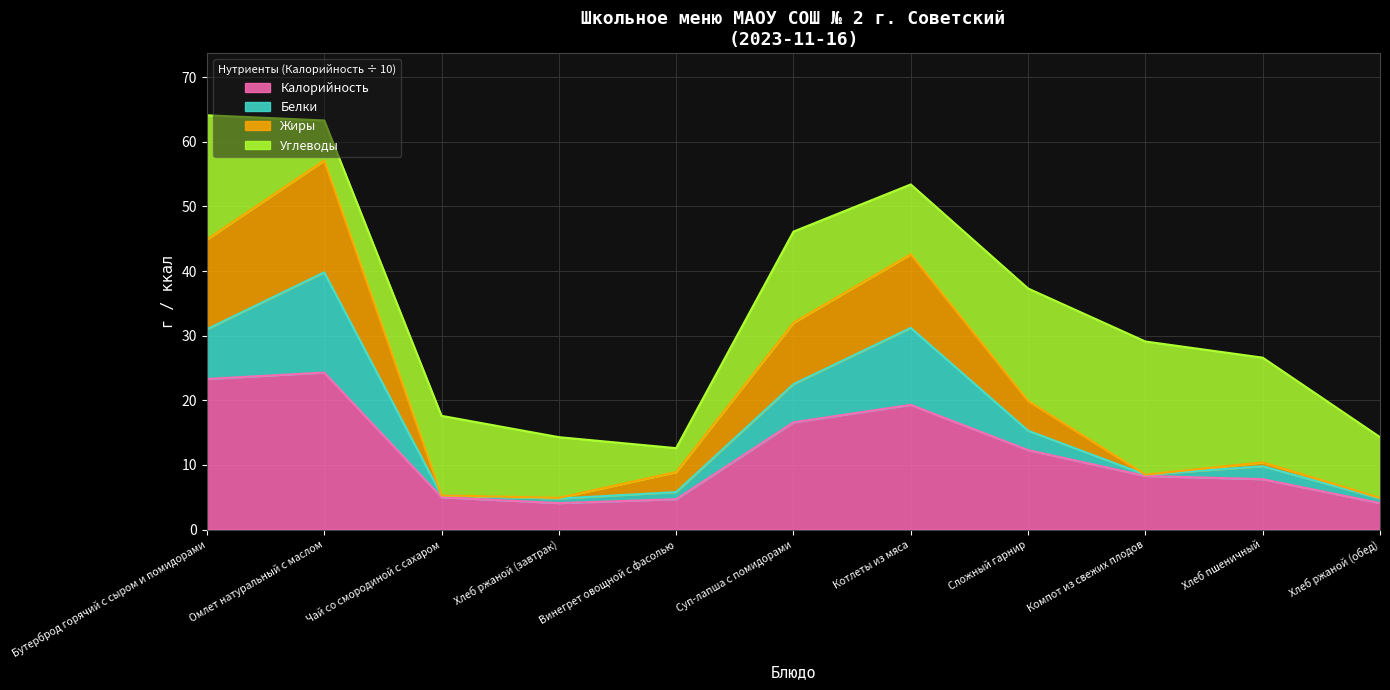

What is the total value across all series at Бутерброд горячий с сыром и помидорами?

64.1